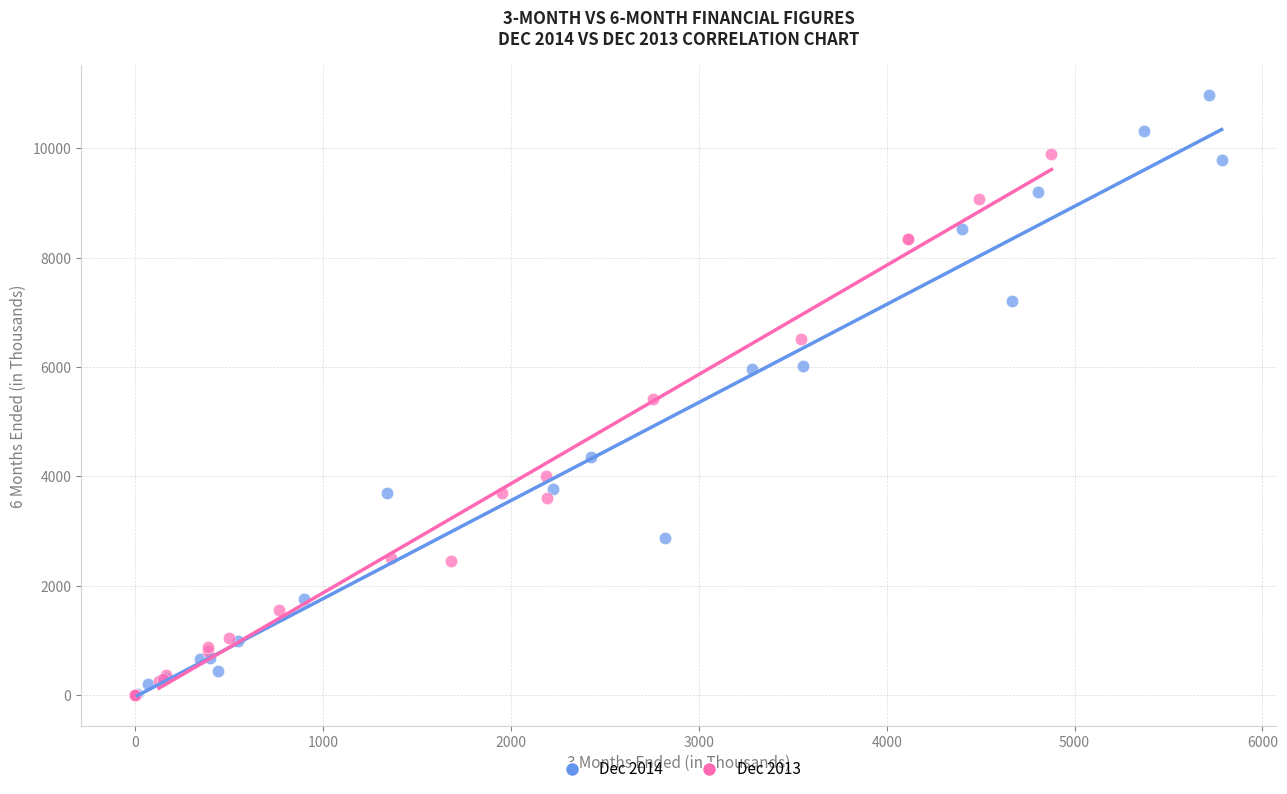

Which series reaches the maximum Y coordinate?

Dec 2014